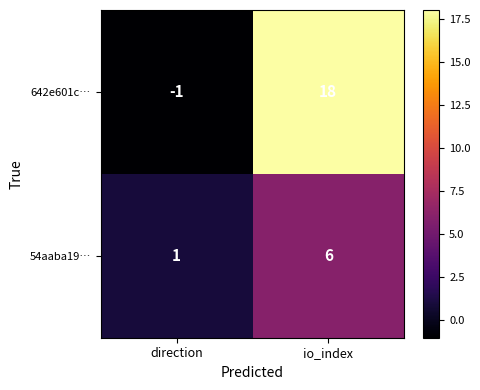

What is the difference between the 54aaba19… values at direction and io_index?

5